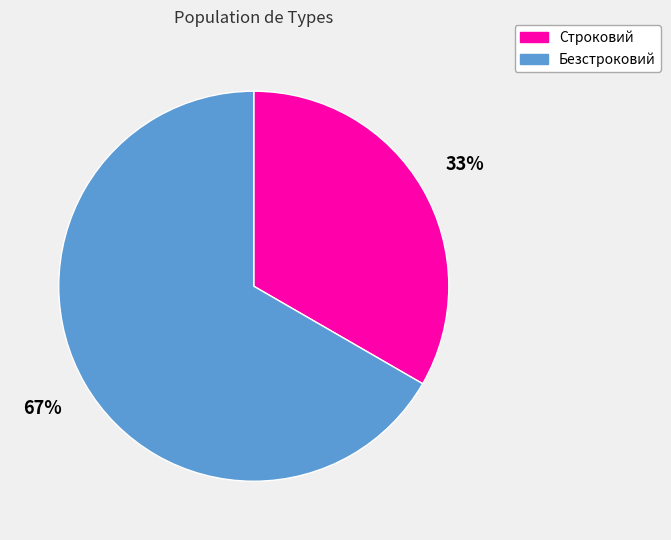

Rank the categories by value from highest to lowest.

Безстроковий, Строковий